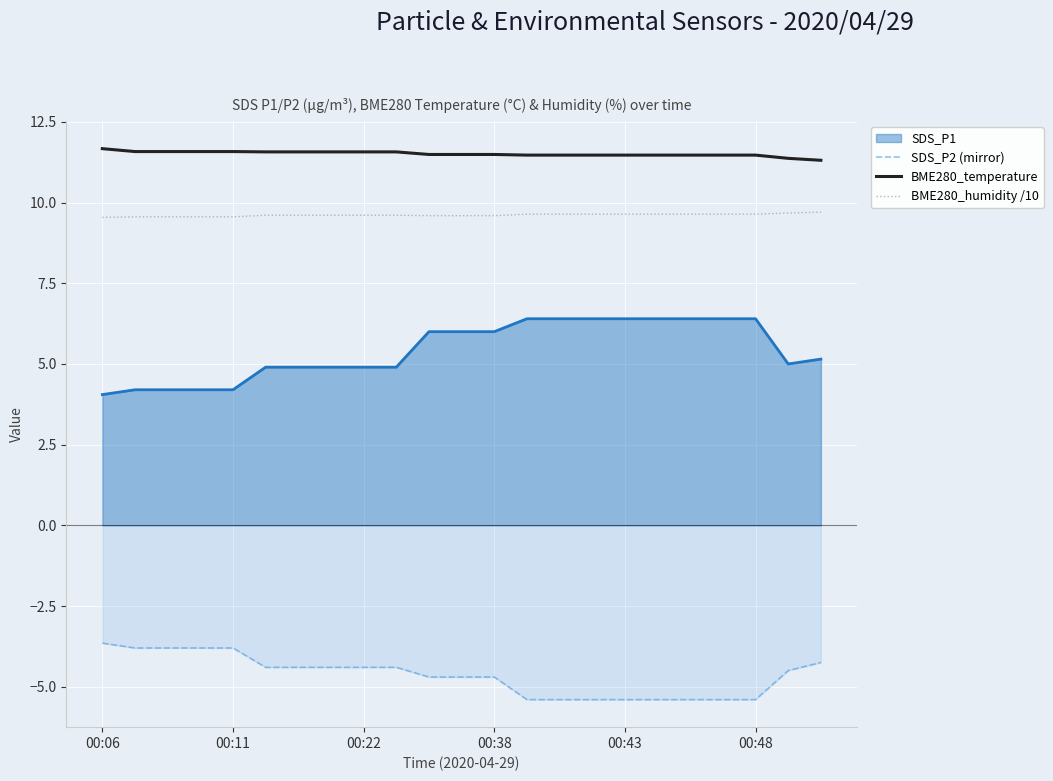

Which category has the highest value across all series?

00:06